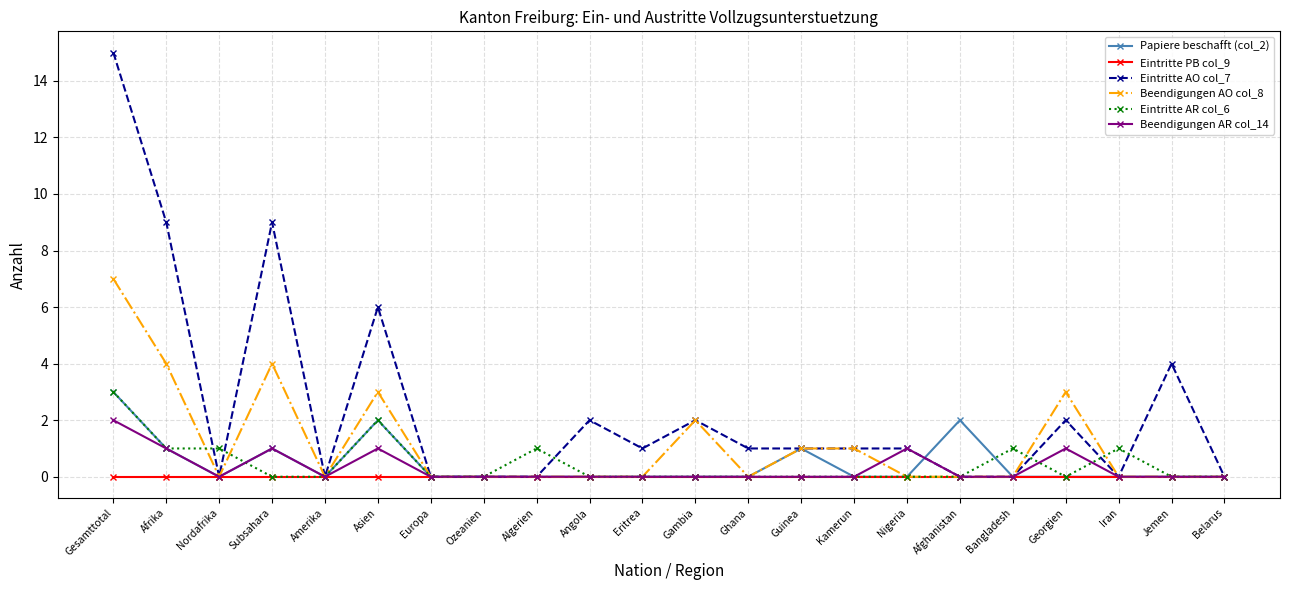

What is the sum of all Papiere beschafft (col_2) values?

10